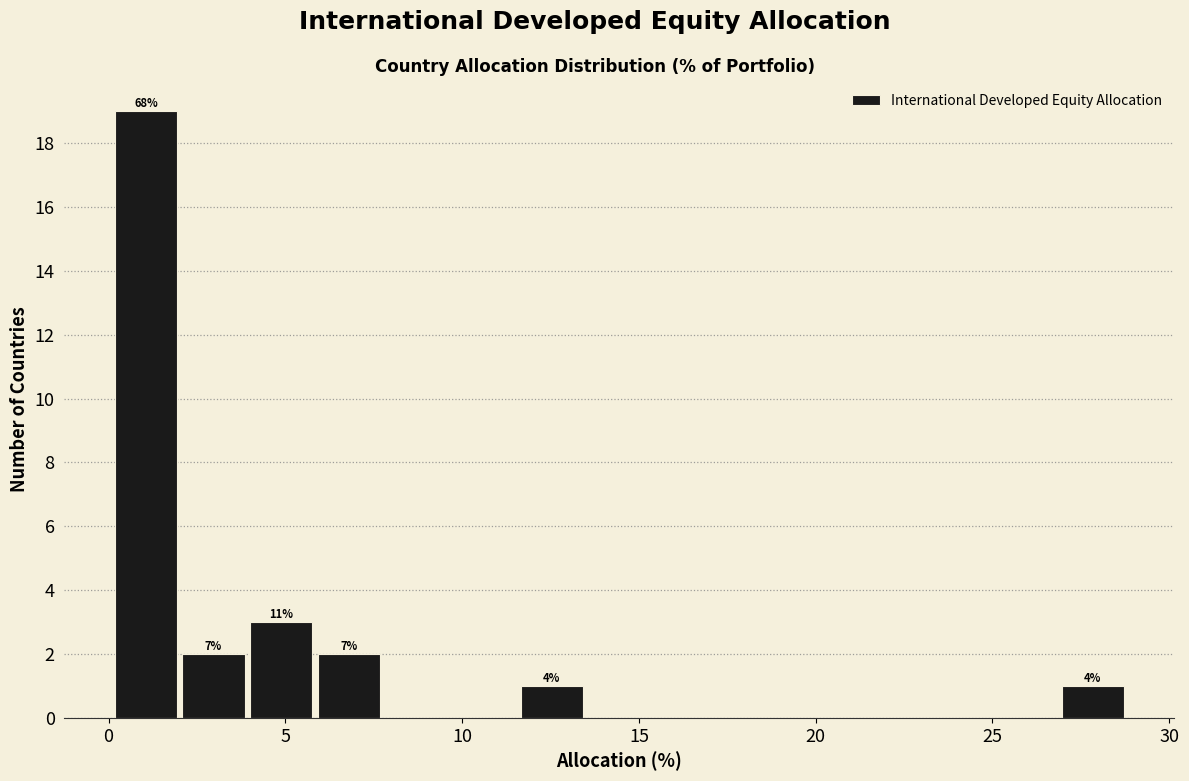

Around what value on the x-axis is the tallest bar? Give the approximate position of its centre, as read against the axis.

1.0